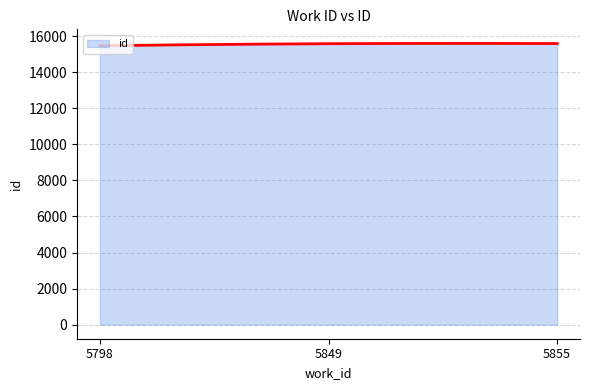

How many values are below 15579?

150